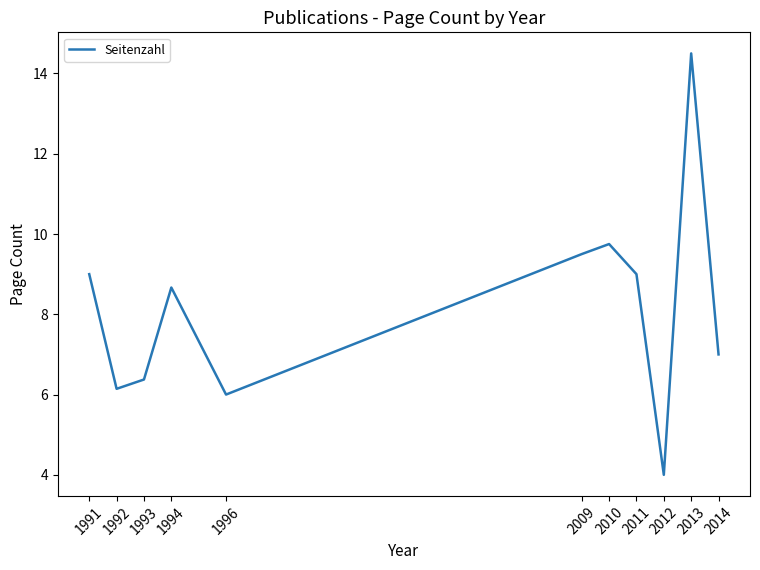

Which label corresponds to the largest value in the chart?

2013